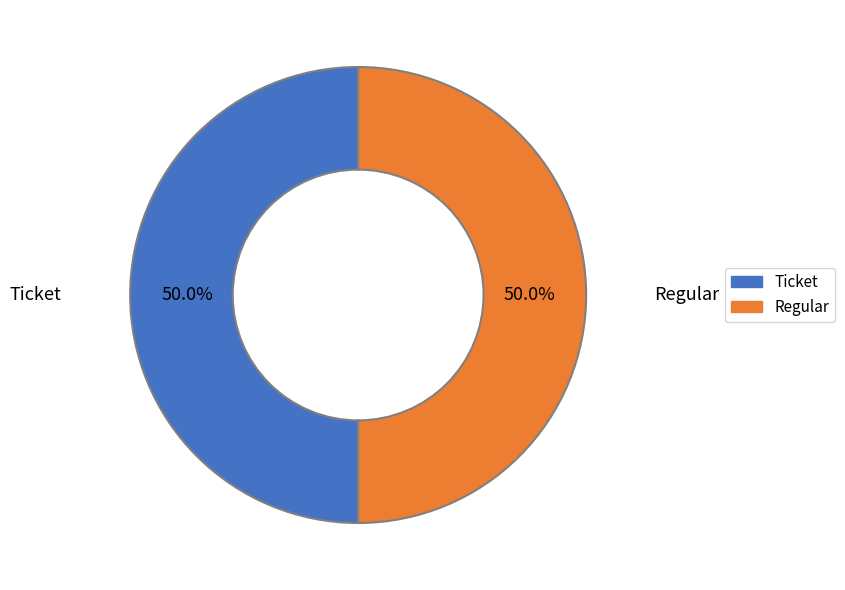

Approximately how many times larger is the value at Regular compared to Ticket?

1.0